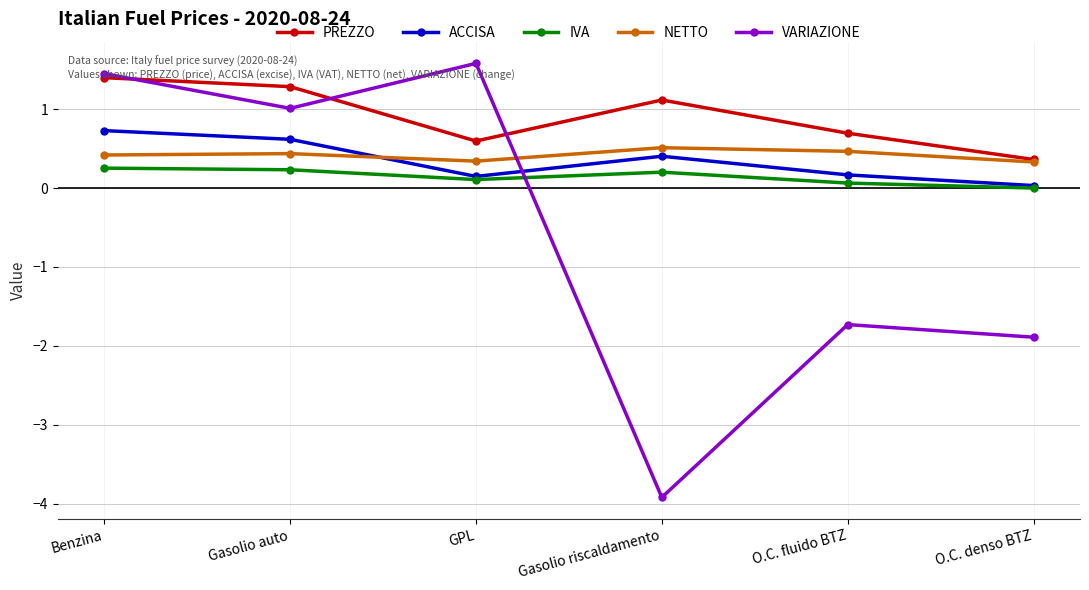

Where is the first local maximum for VARIAZIONE?

GPL